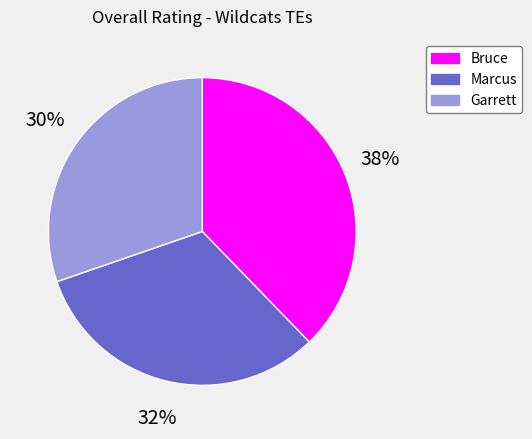

What is the smallest slice in the pie chart?

Garrett